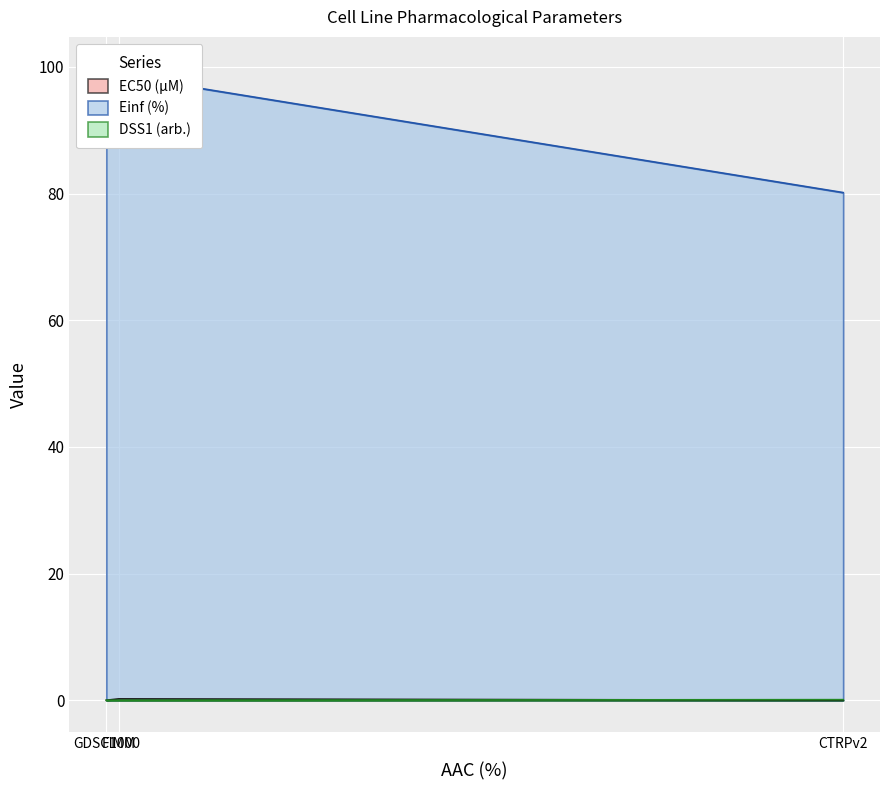

At which category is the sum across all series the highest?

GDSC1000